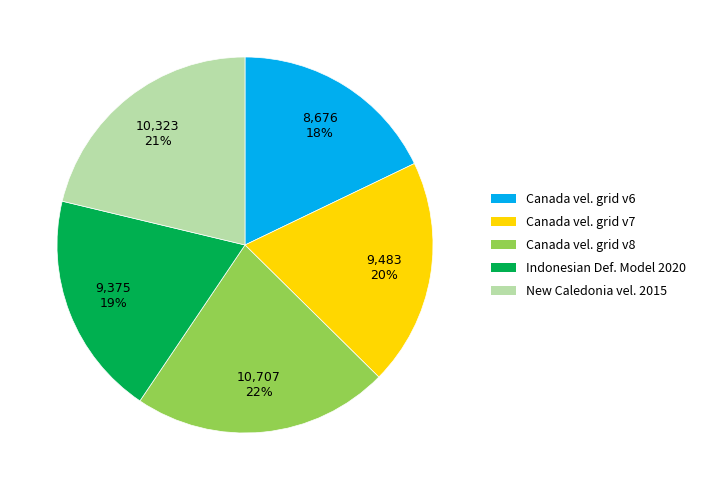

To the nearest percent, what is the difference between the largest and smallest slice percentages?

4%